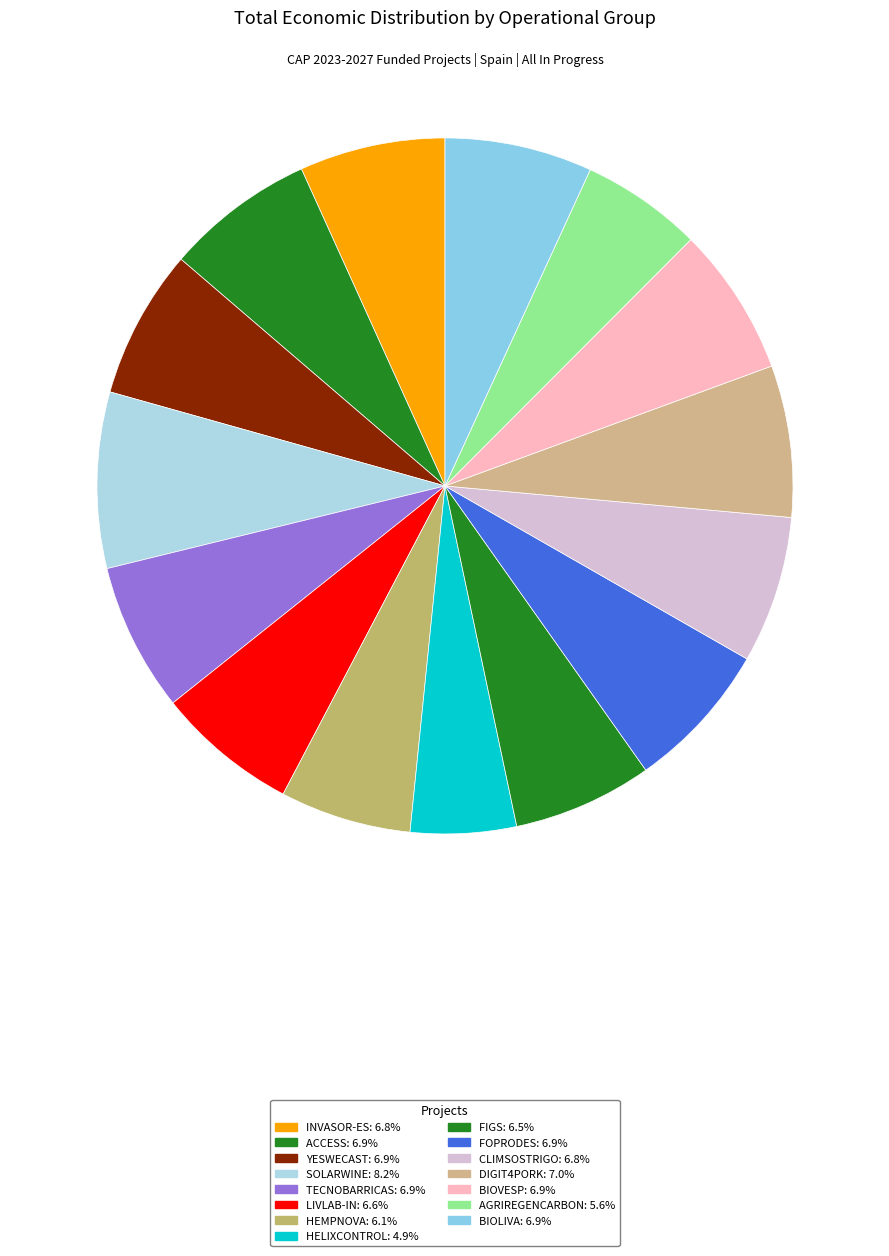

To the nearest percent, what portion does YESWECAST represent?

7%